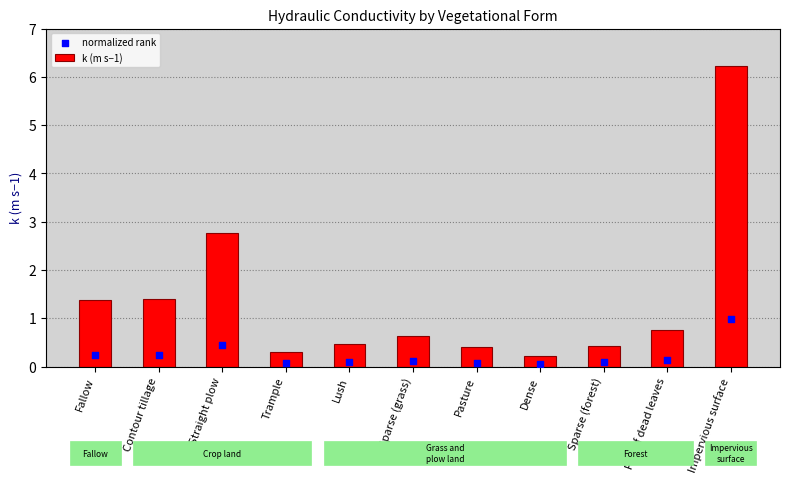

Which series contains the lowest Y value?

normalized rank